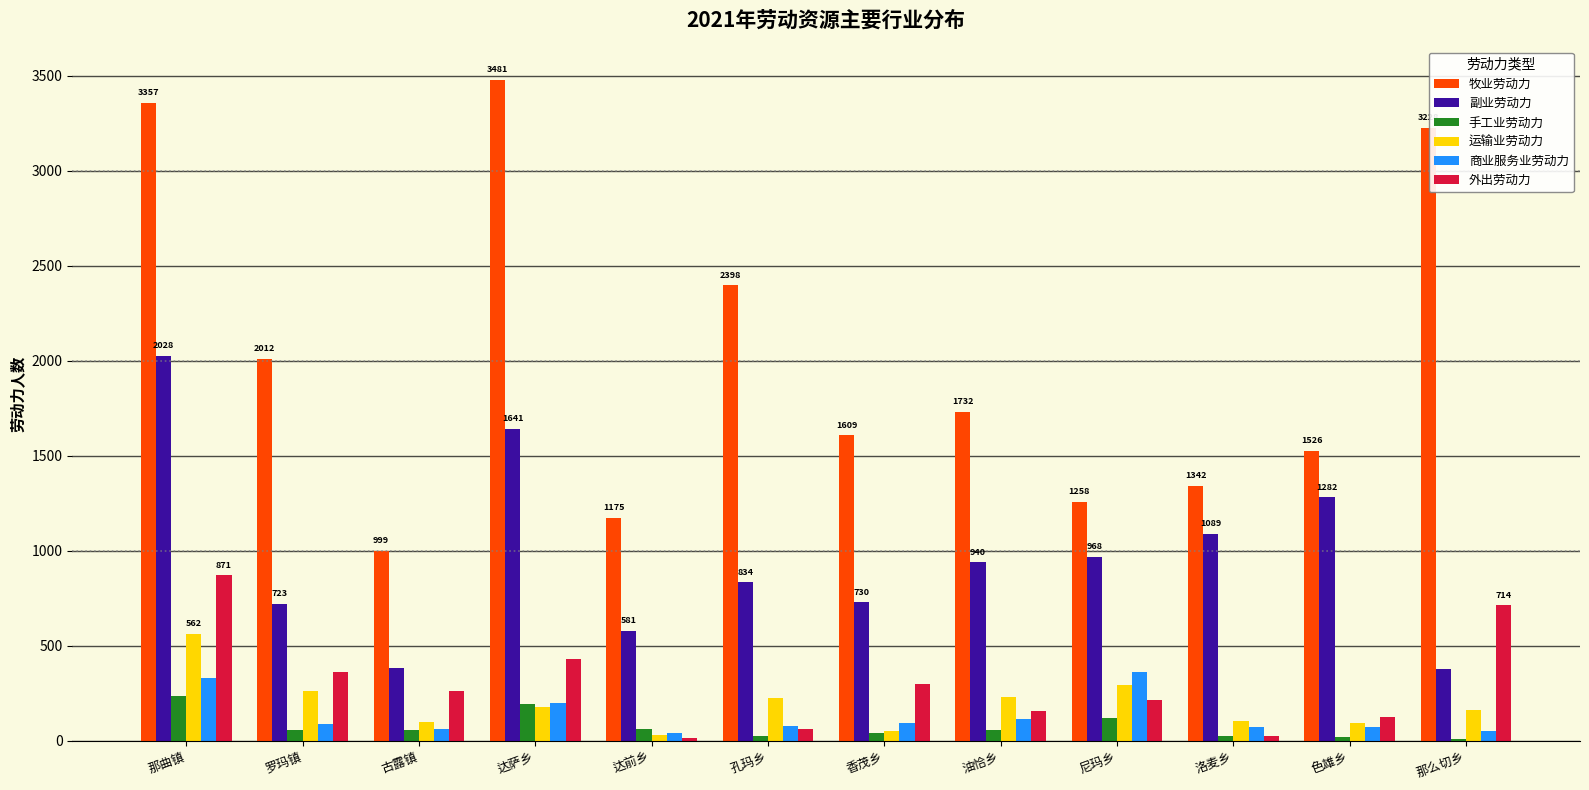

True or false: 商业服务业劳动力 has a value of 199 at 达萨乡.

True